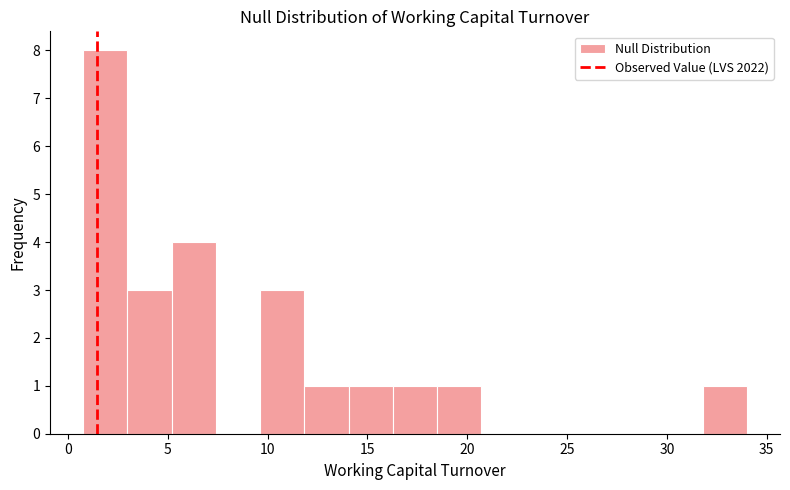

Which range on the x-axis has the tallest bar?

1.0 to 3.0